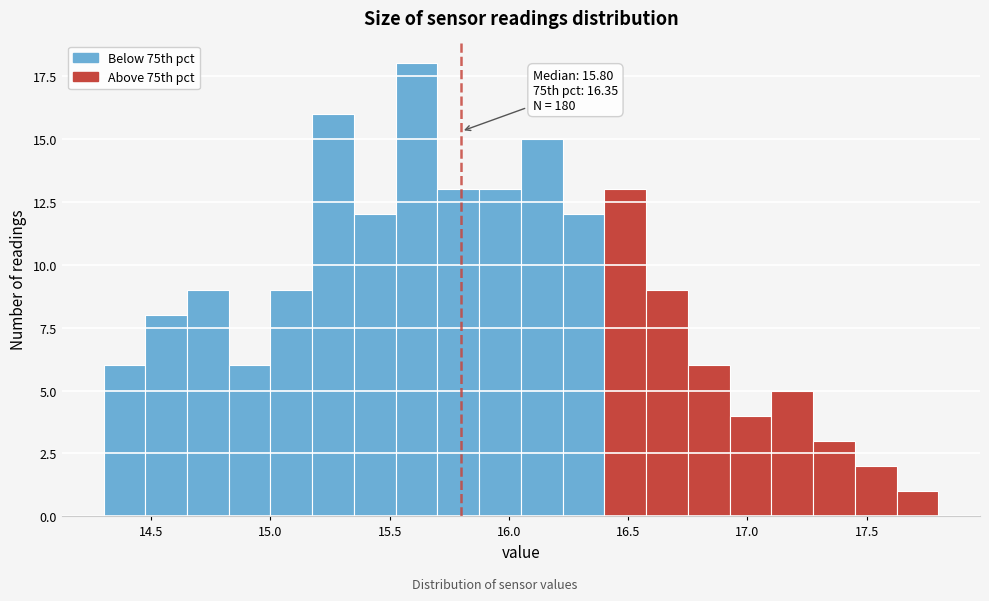

Read against the x-axis, roughly where is the centre of the tallest bar?

15.60